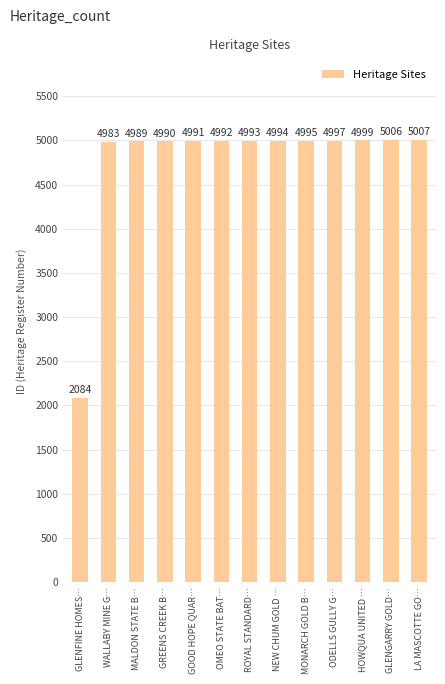

What is the change in value from WALLABY MINE G… to MALDON STATE B…?

+6